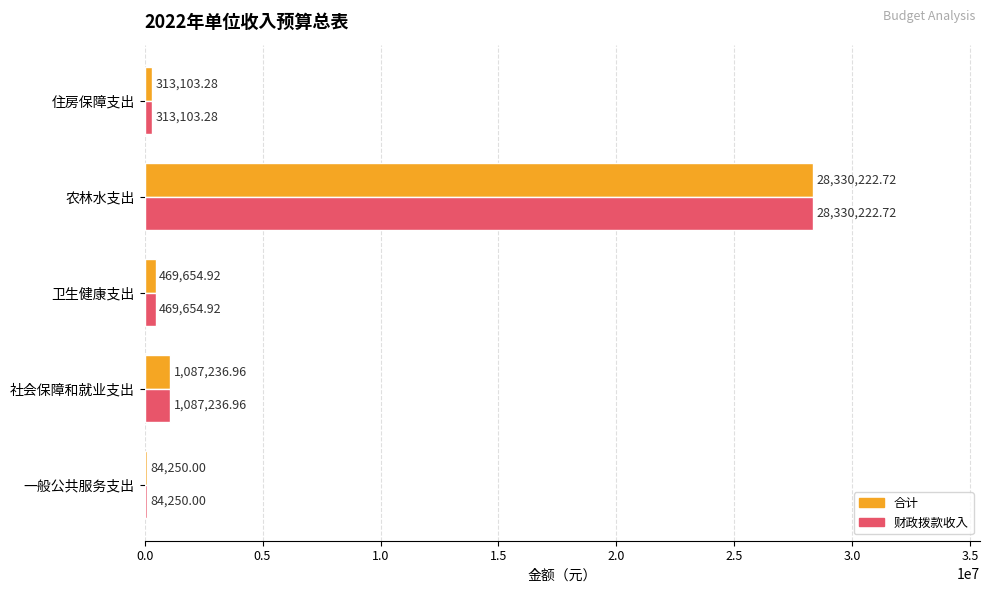

Is the value of 合计 at 住房保障支出 greater than the value of 财政拨款收入 at 社会保障和就业支出?

No